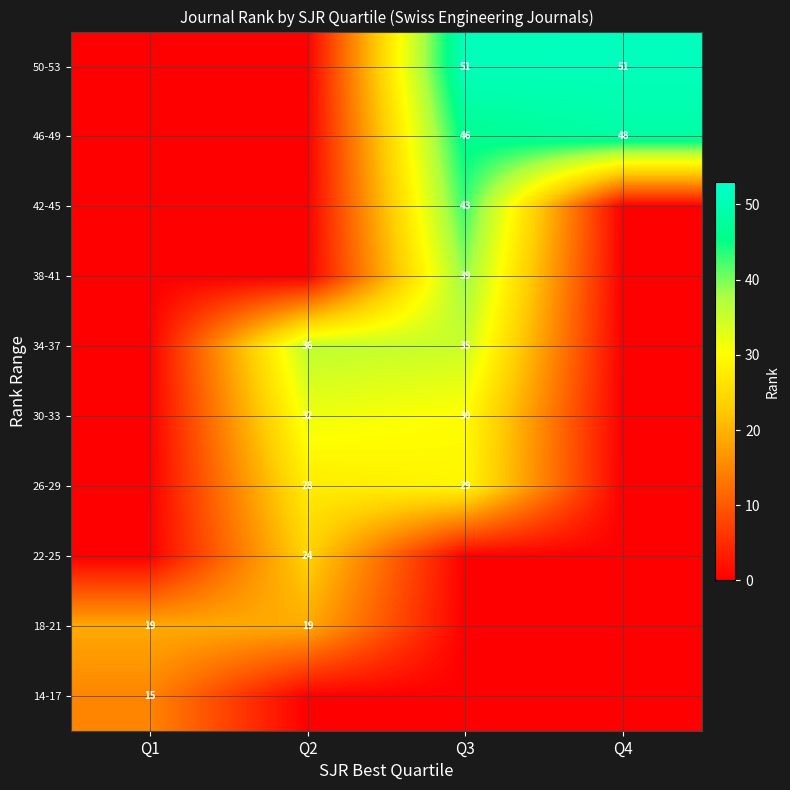

What is the sum of the 30-33 values at Q2 and Q3?

62